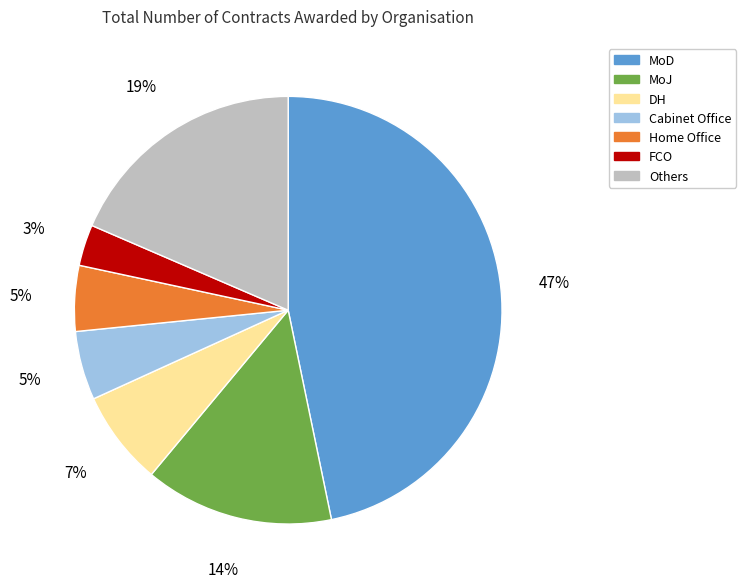

To the nearest percent, what percentage of the pie is Home Office?

5%